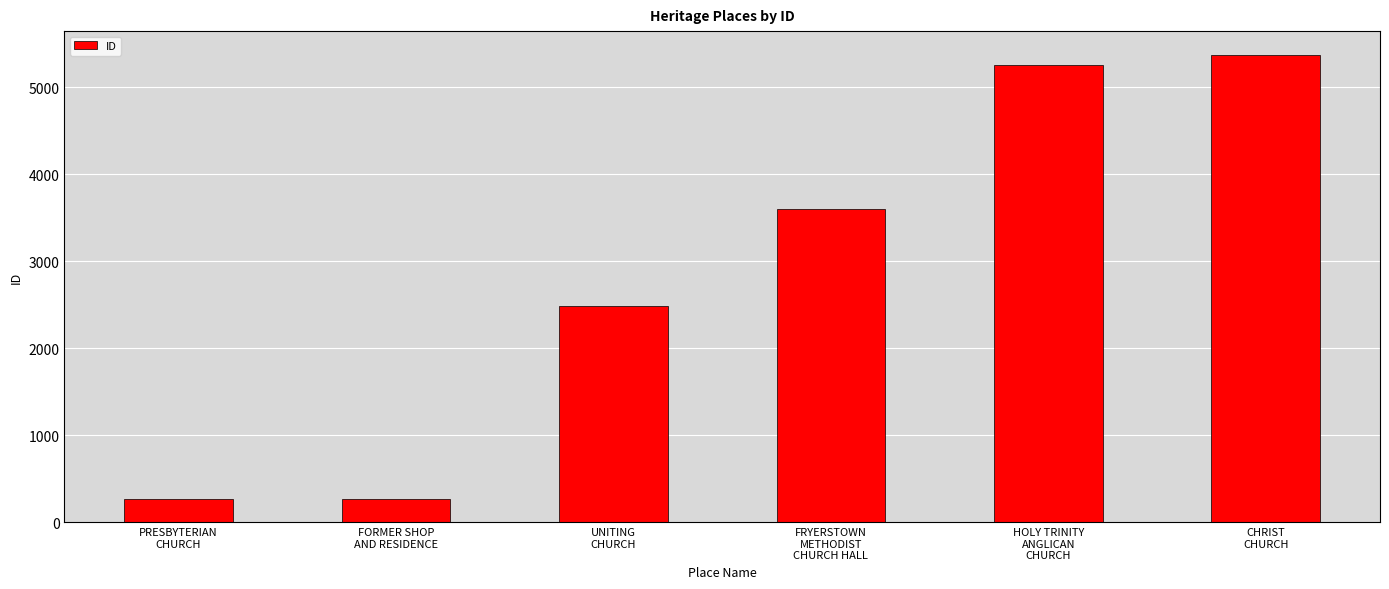

What is the difference between the maximum and minimum values?

5112